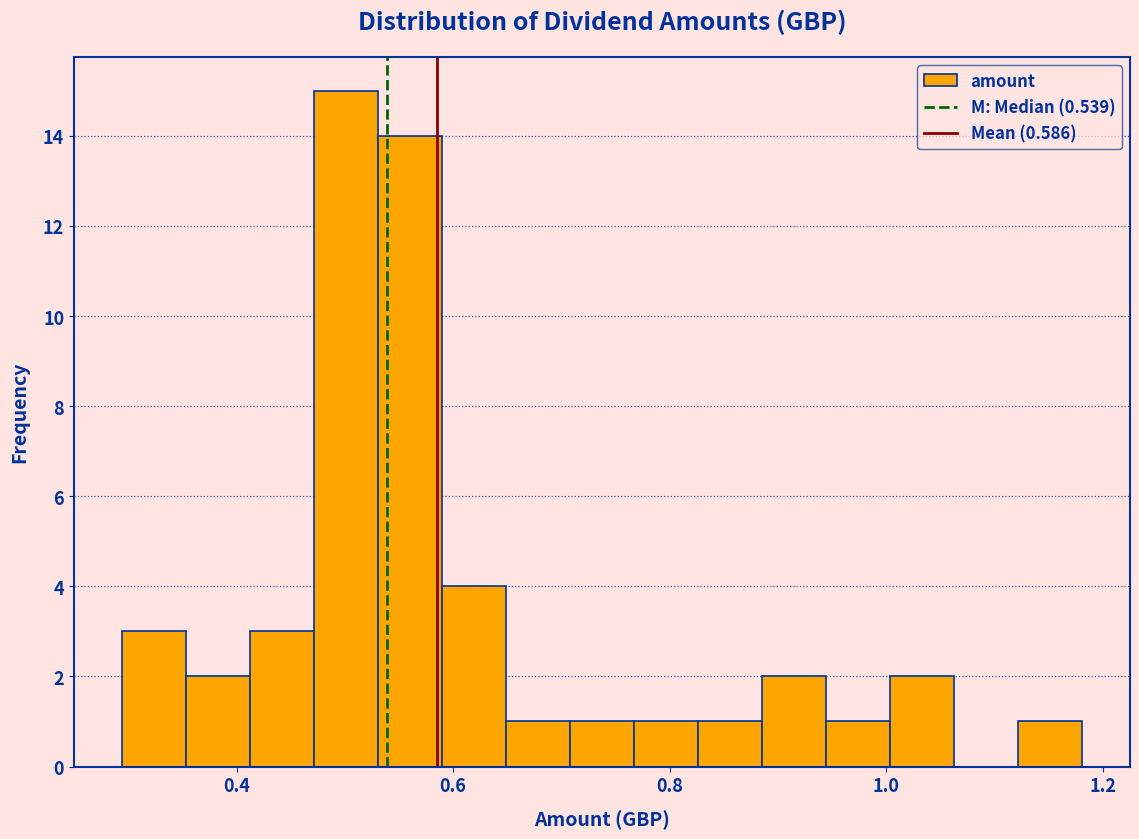

Read against the x-axis, roughly where is the centre of the tallest bar?

0.50